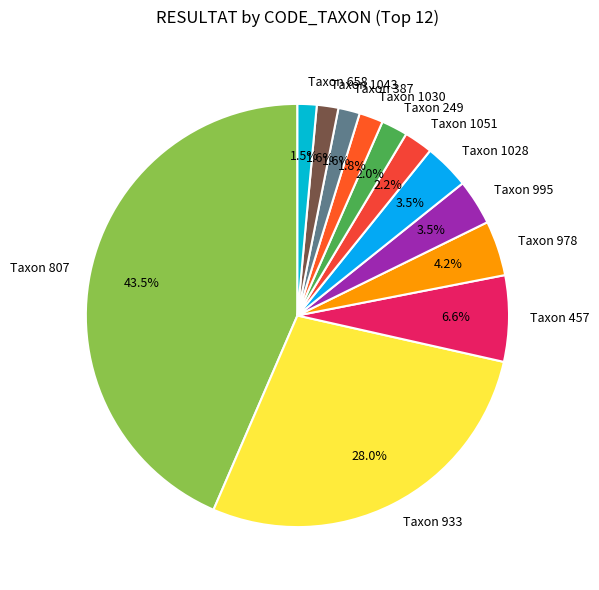

Between Taxon 995 and Taxon 658, which is larger?

Taxon 995